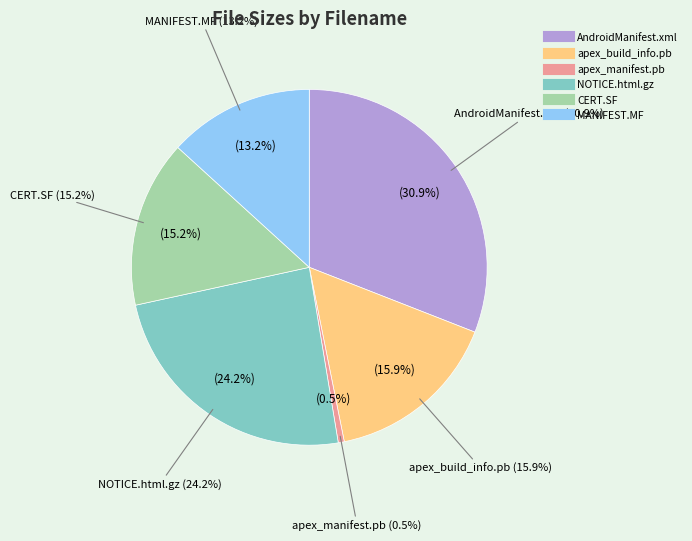

Which category has the smallest portion of the pie?

apex_manifest.pb